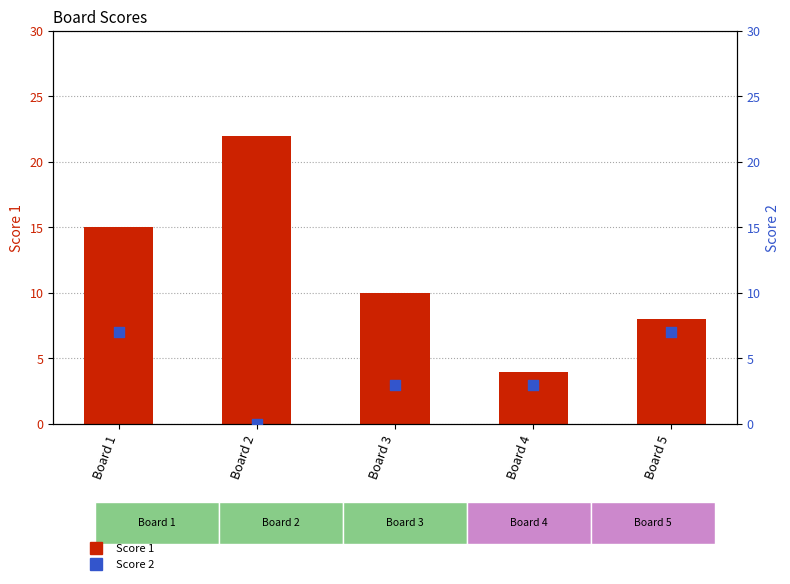

What are all the series names shown in the legend?

Score 1, Score 2